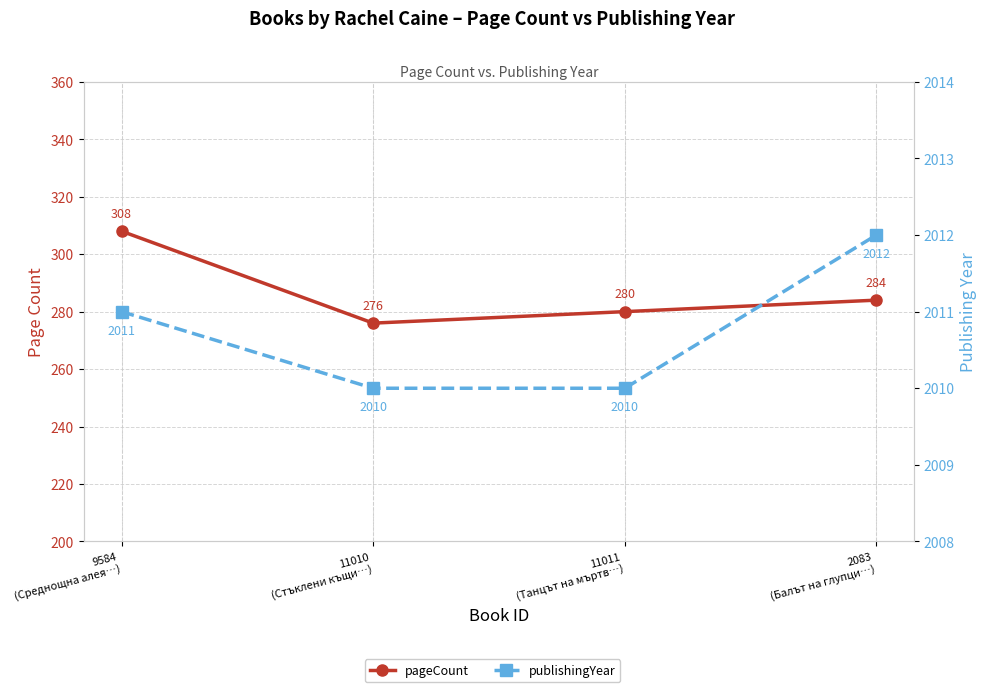

What is the maximum value for publishingYear?

2012